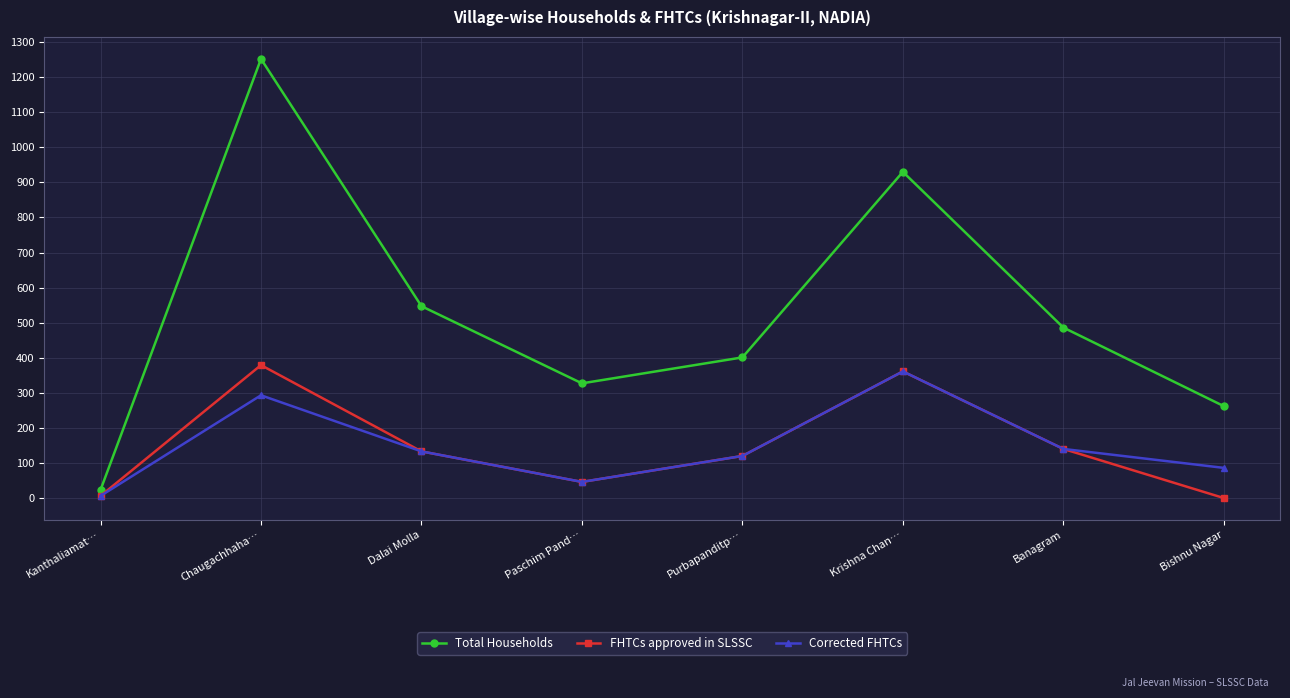

Read the FHTCs approved in SLSSC value at Dalai Molla, to the nearest 50.

150